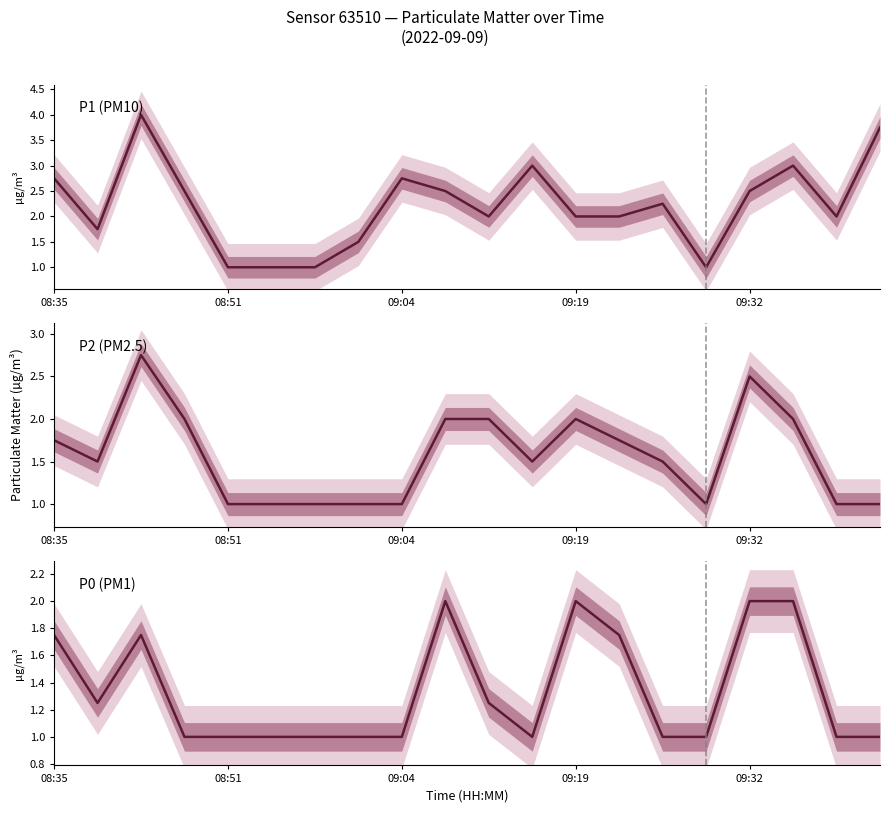

What is the label of the 1st point from the left?

08:35